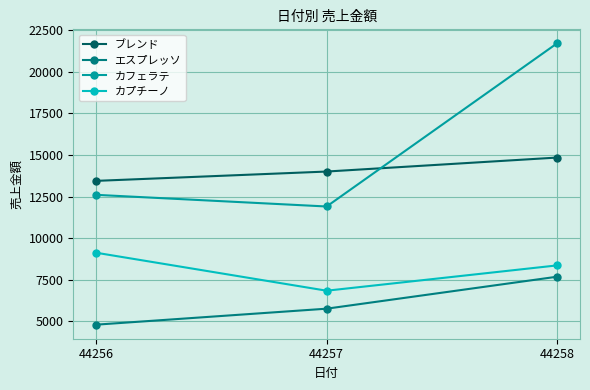

Between 44256 and 44258, which series saw the biggest shift?

カフェラテ